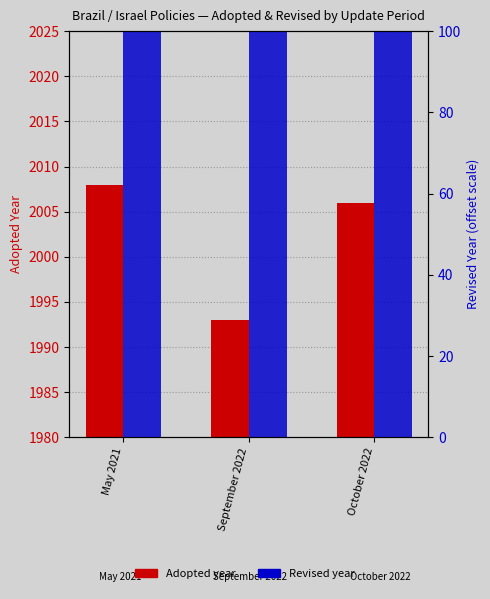

Does the chart contain stacked bars?

No